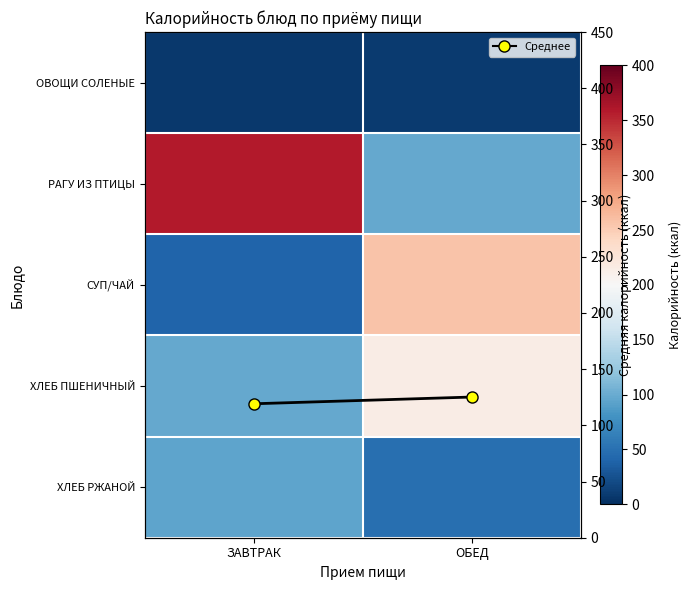

What is the difference between the maximum and minimum values in the ОВОЩИ СОЛЕНЫЕ series?

1.0